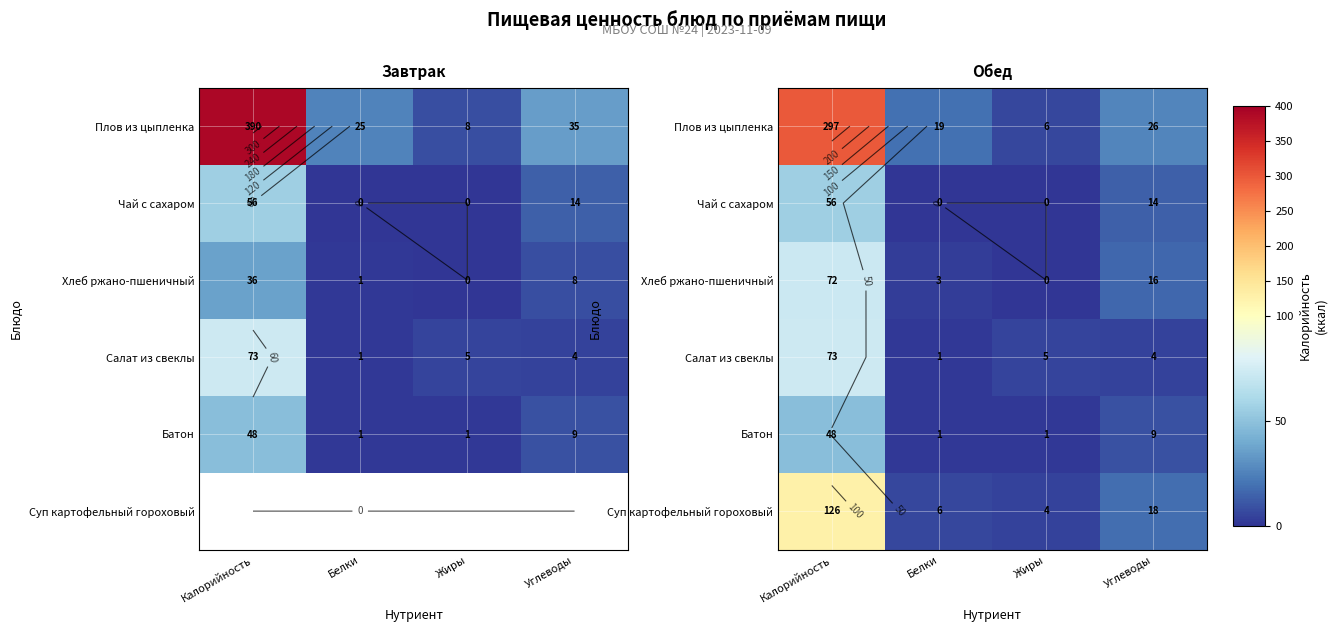

How many categories are shown in the chart?

4